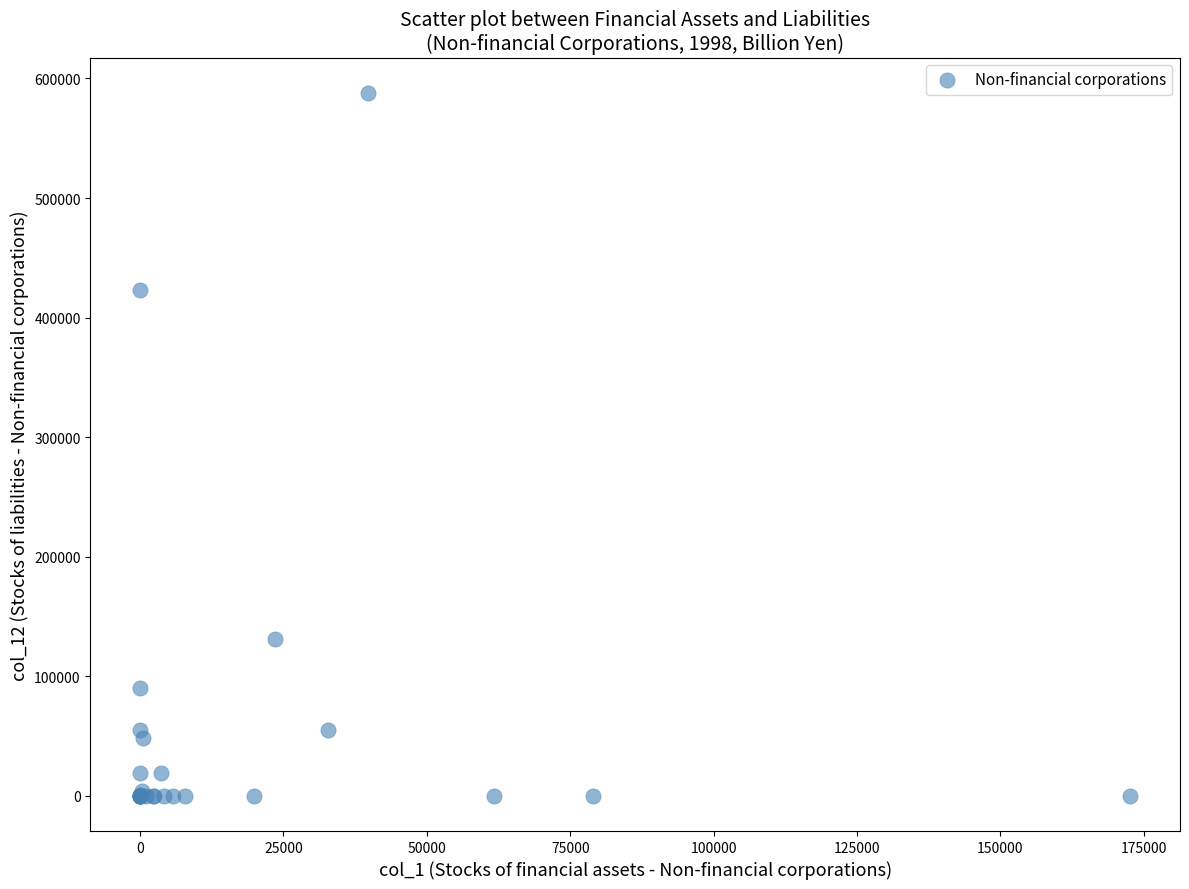

What Y value in the scatter plot is closest to 293983?

423380.0